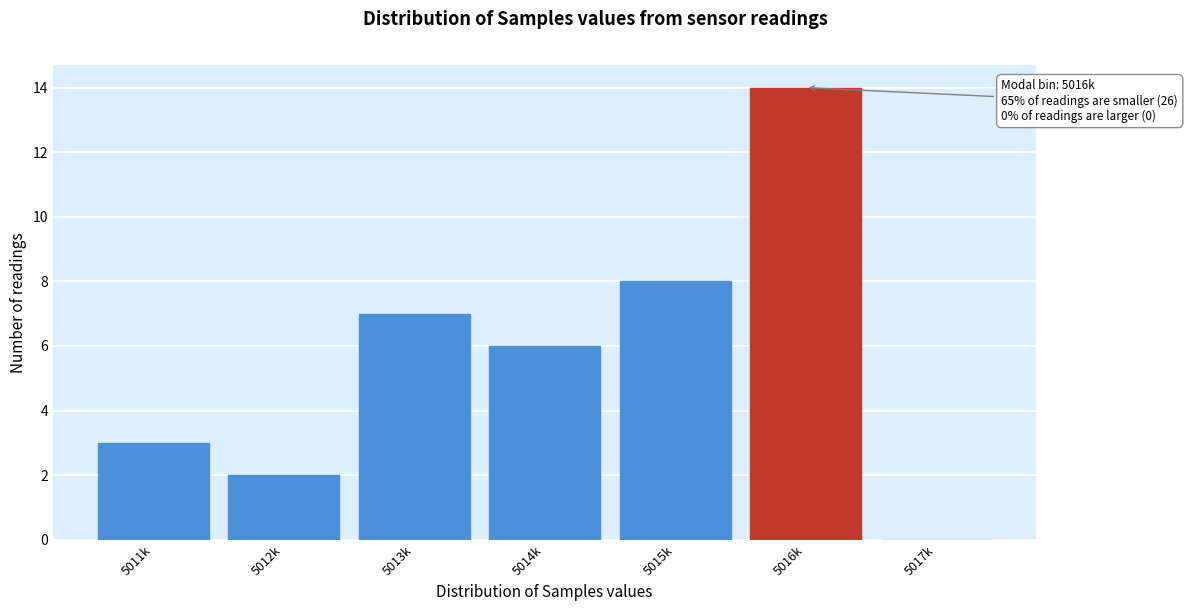

Reading left to right, transcribe all the data shown in this chart.

5011k=3	5012k=2	5013k=7	5014k=6	5015k=8	5016k=14	5017k=0